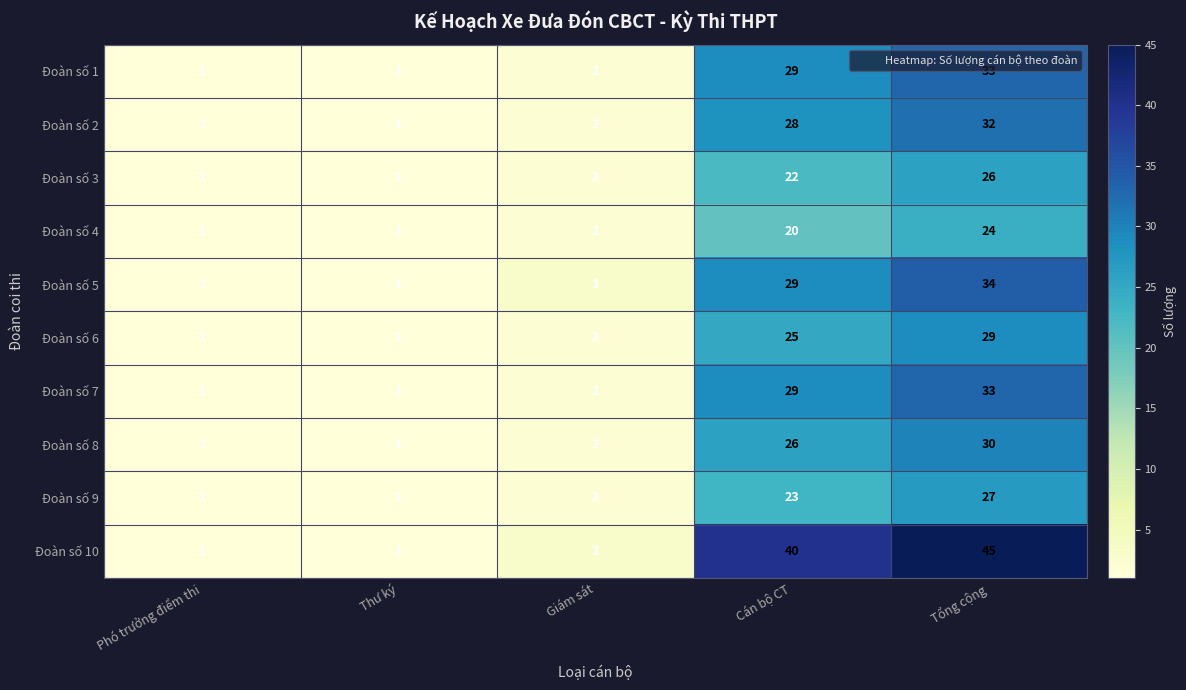

True or false: Đoàn số 1 has a value of 29 at Cán bộ CT.

True